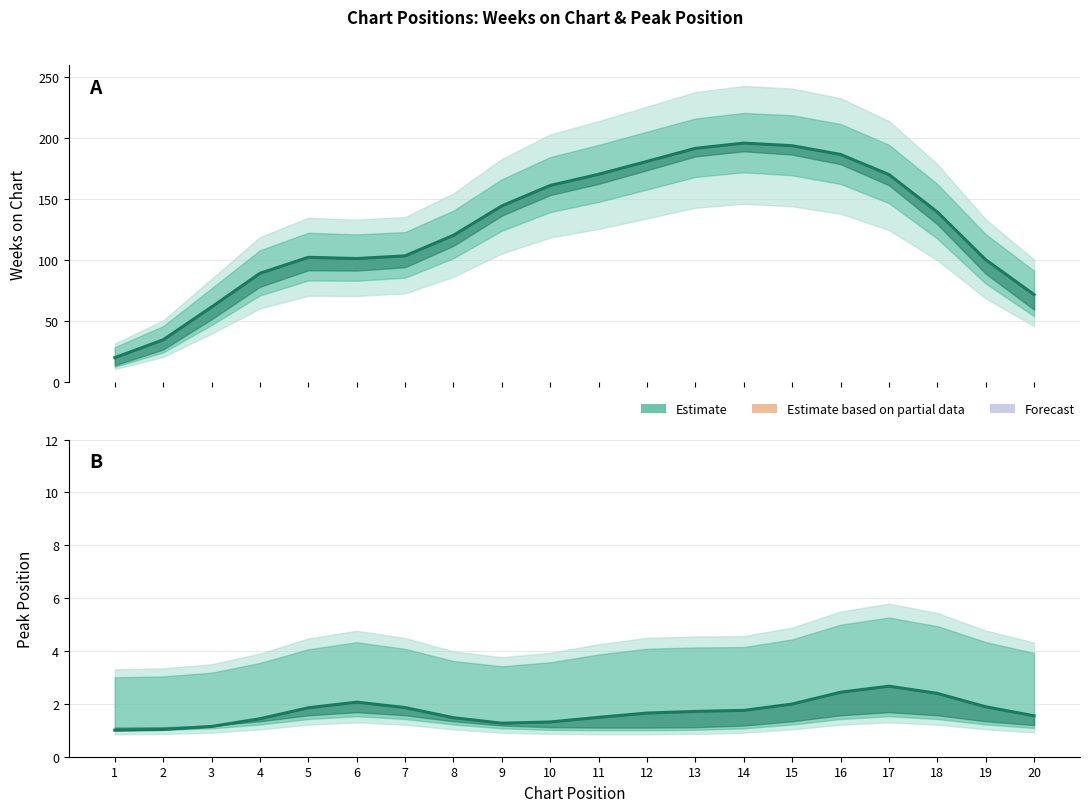

What is the total value across all series at 13?

193.4